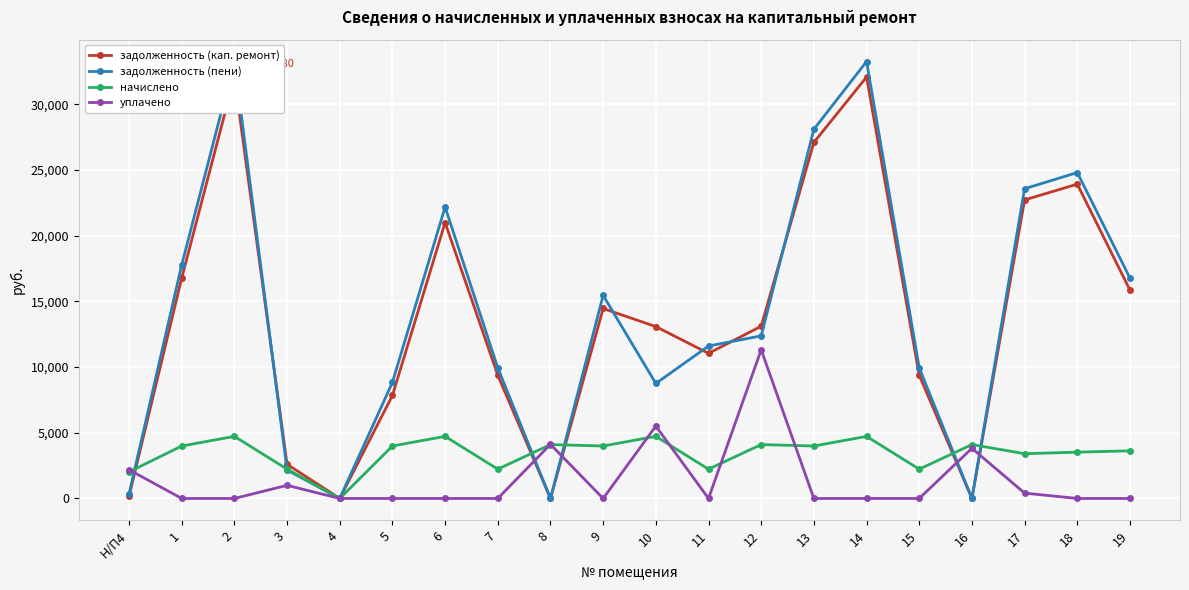

Where is задолженность (кап. ремонт) nearest to the value 16040?

19